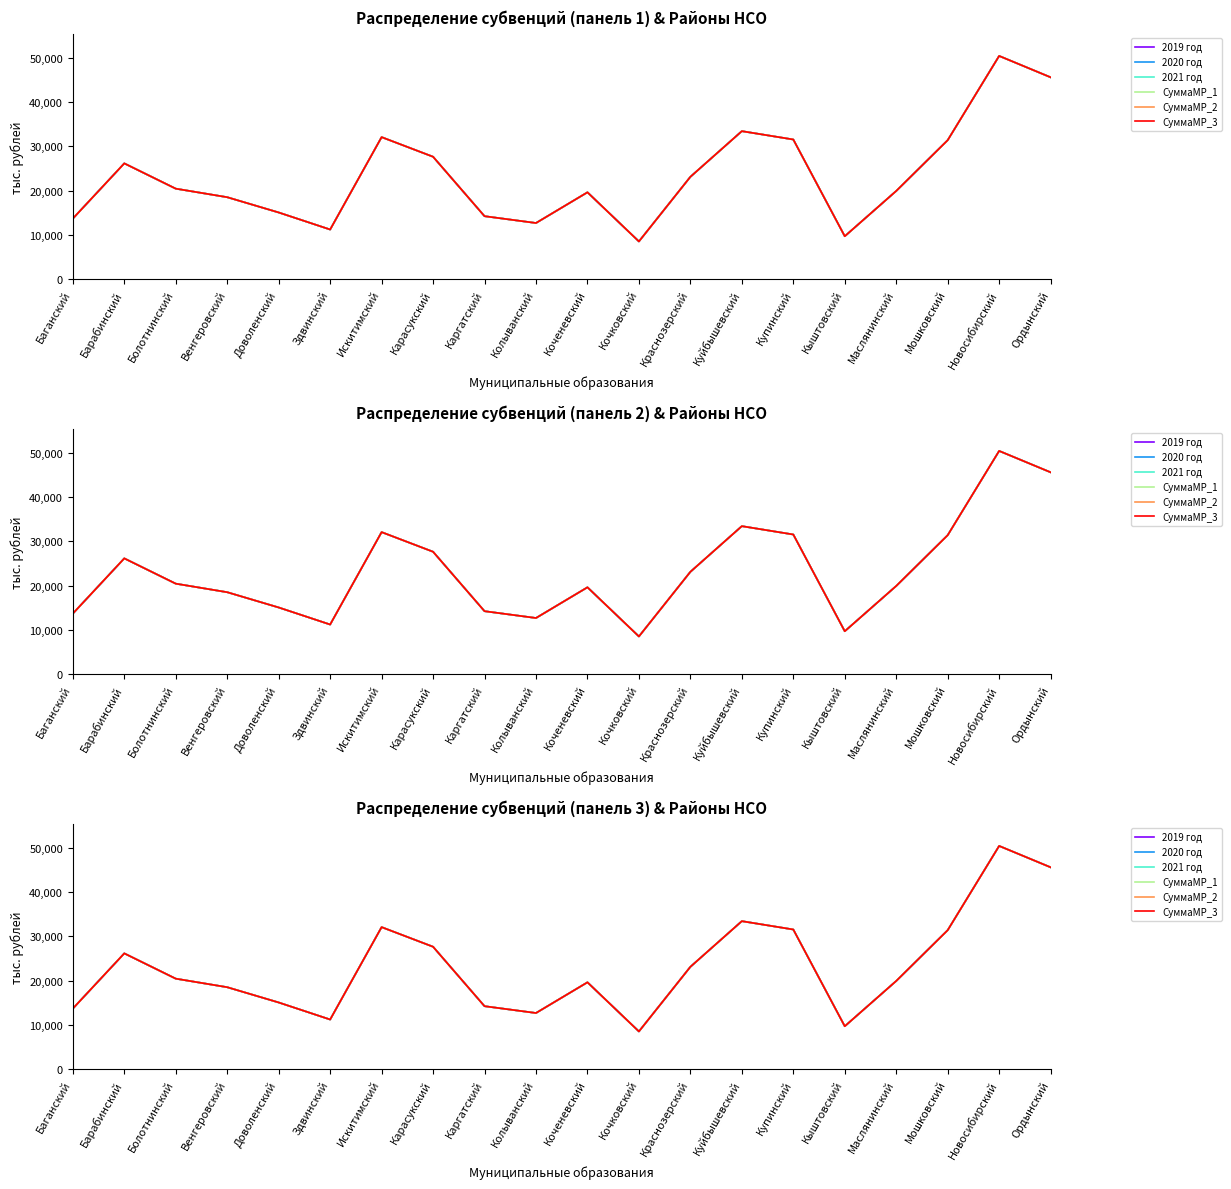

At how many categories does at least one series exceed 16162?

13